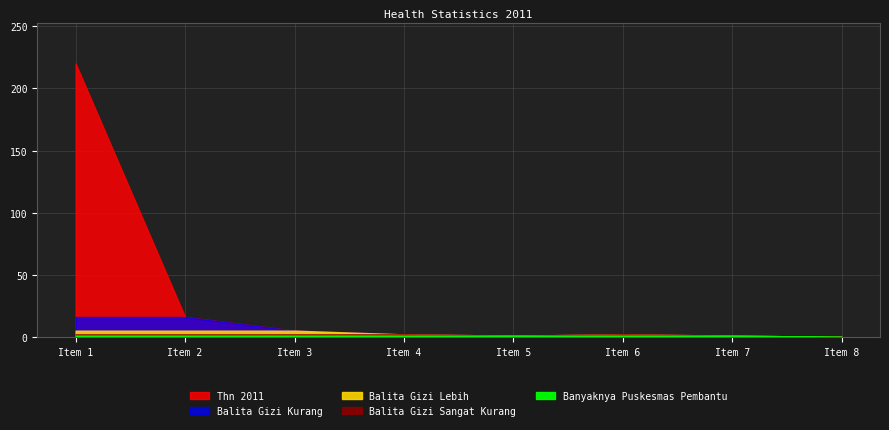

What is the value of the 2nd point from the left?

16